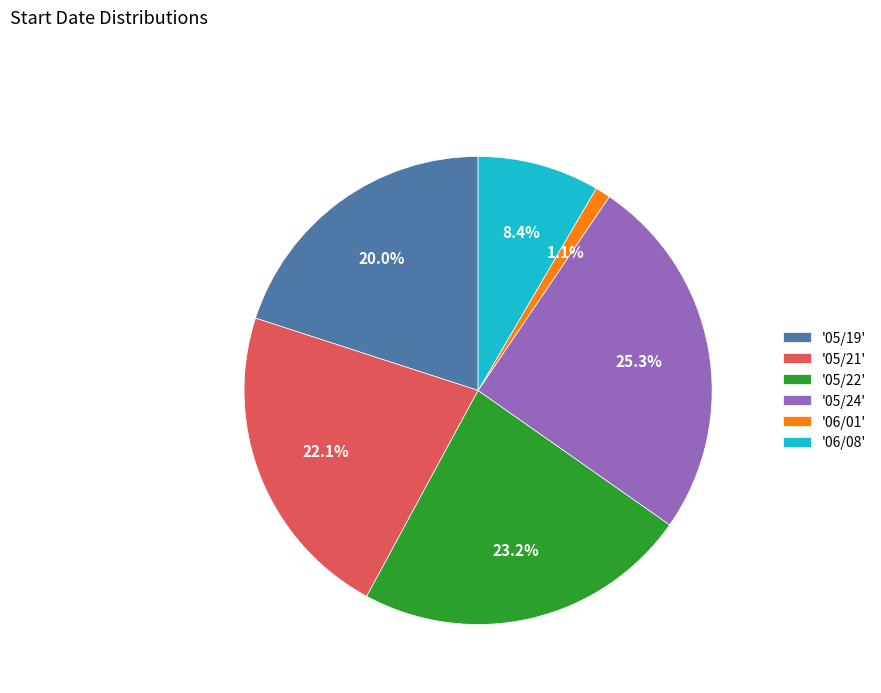

To the nearest percent, what is the difference between the largest and smallest slice percentages?

24%